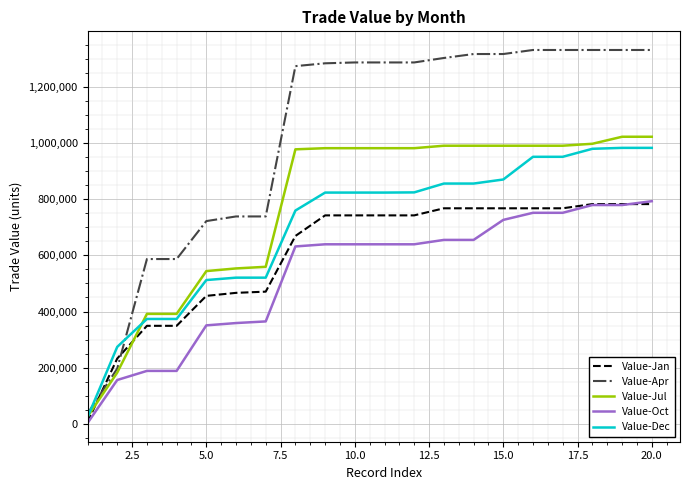

Does the chart have visible grid lines?

Yes